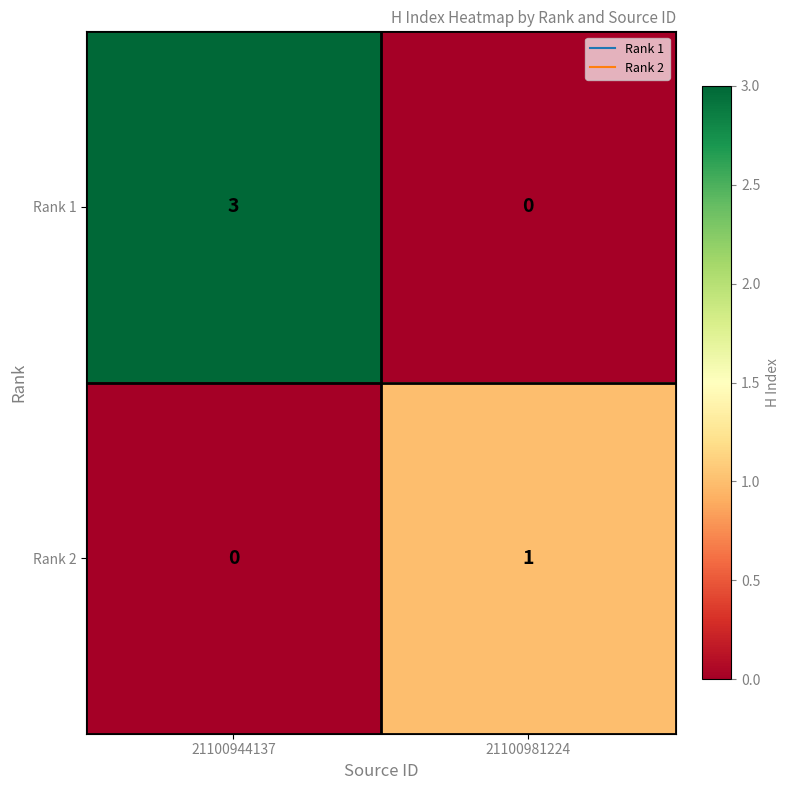

At 21100944137, list the series in order from largest to smallest.

Rank 1, Rank 2